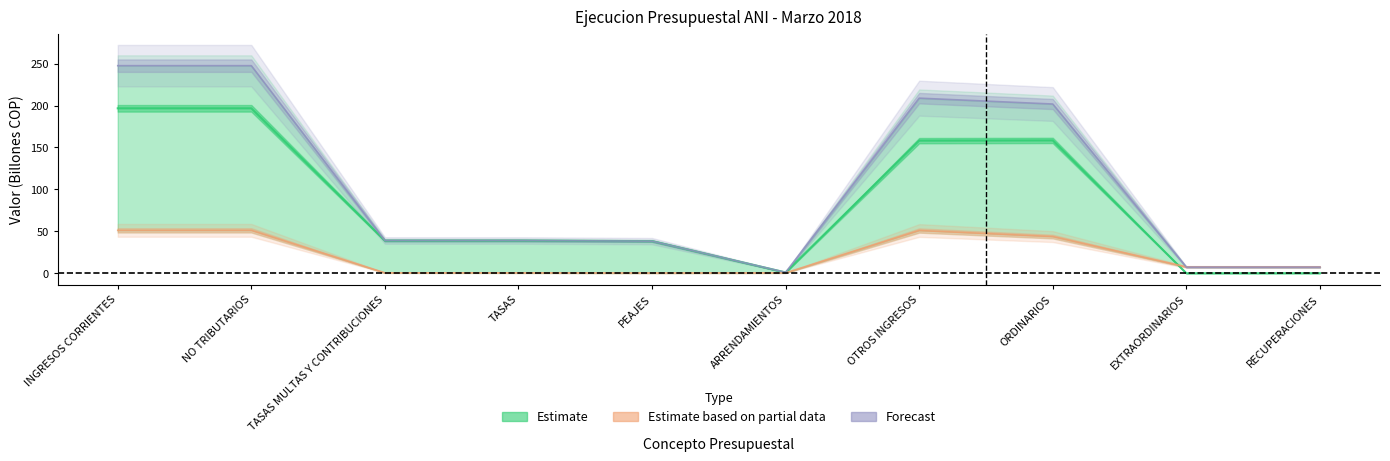

What is the sum of the Forecast values at RECUPERACIONES and TASAS?

45.8